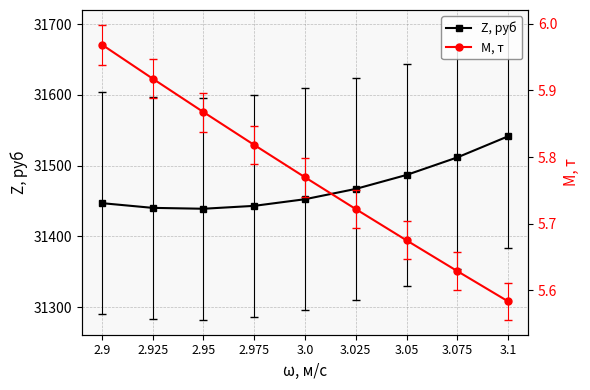

What position from the left is 3.075?

8